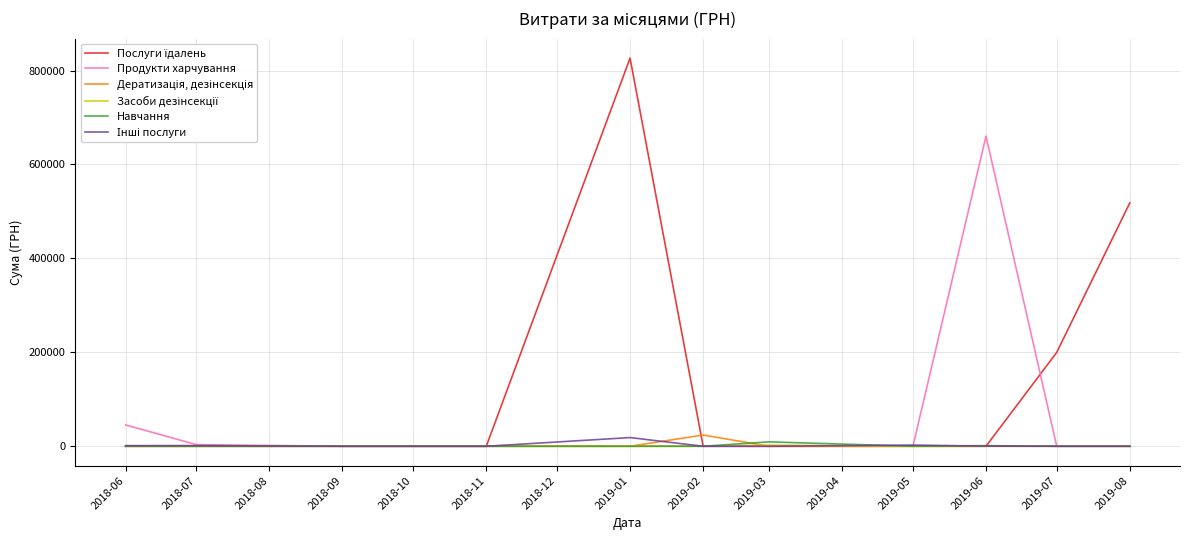

What is the highest value of the Продукти харчування series?

660454.0